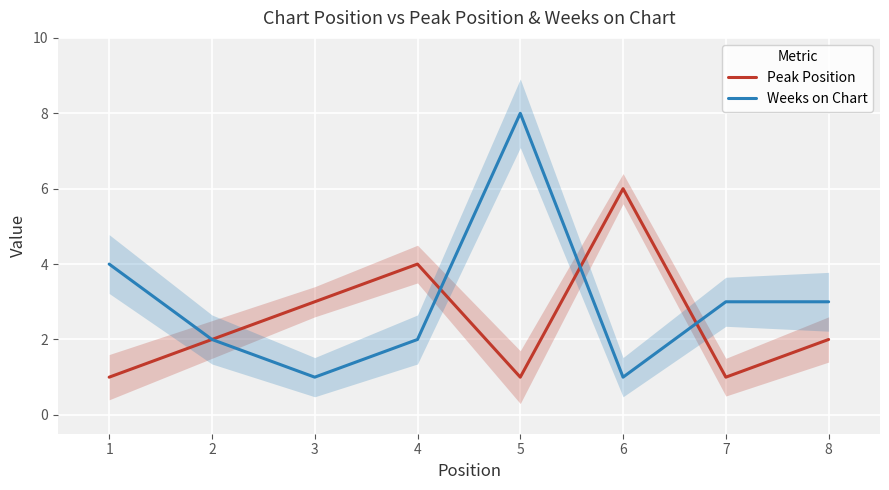

What is the total value across all series at 8?

5